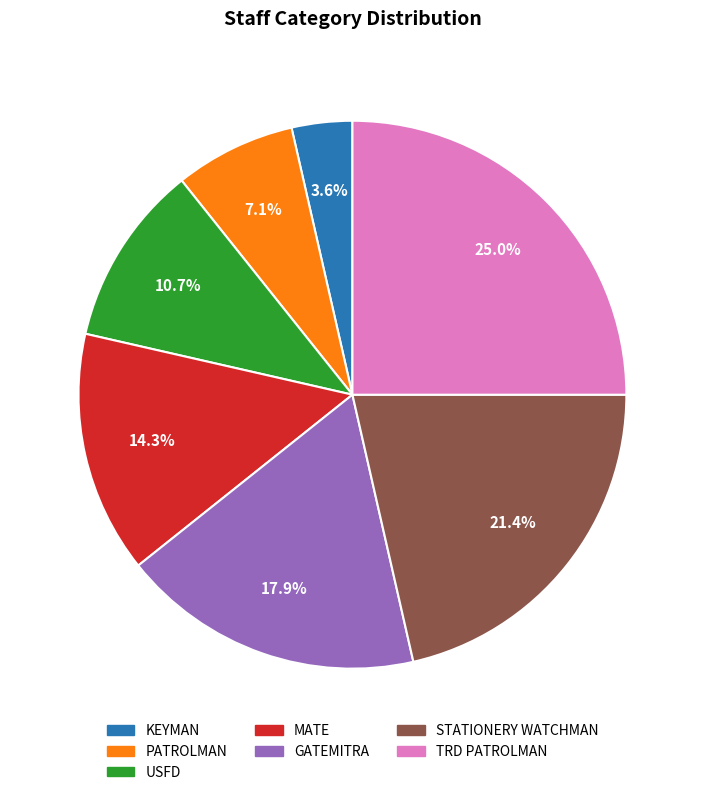

Rank the categories by value from lowest to highest.

KEYMAN, PATROLMAN, USFD, MATE, GATEMITRA, STATIONERY WATCHMAN, TRD PATROLMAN